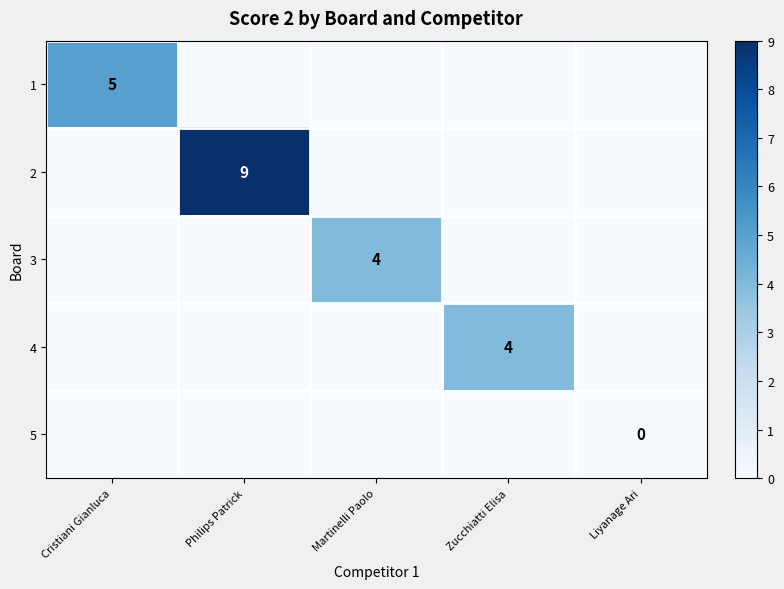

The 2 series shows 9 at Philips Patrick. True or false?

True